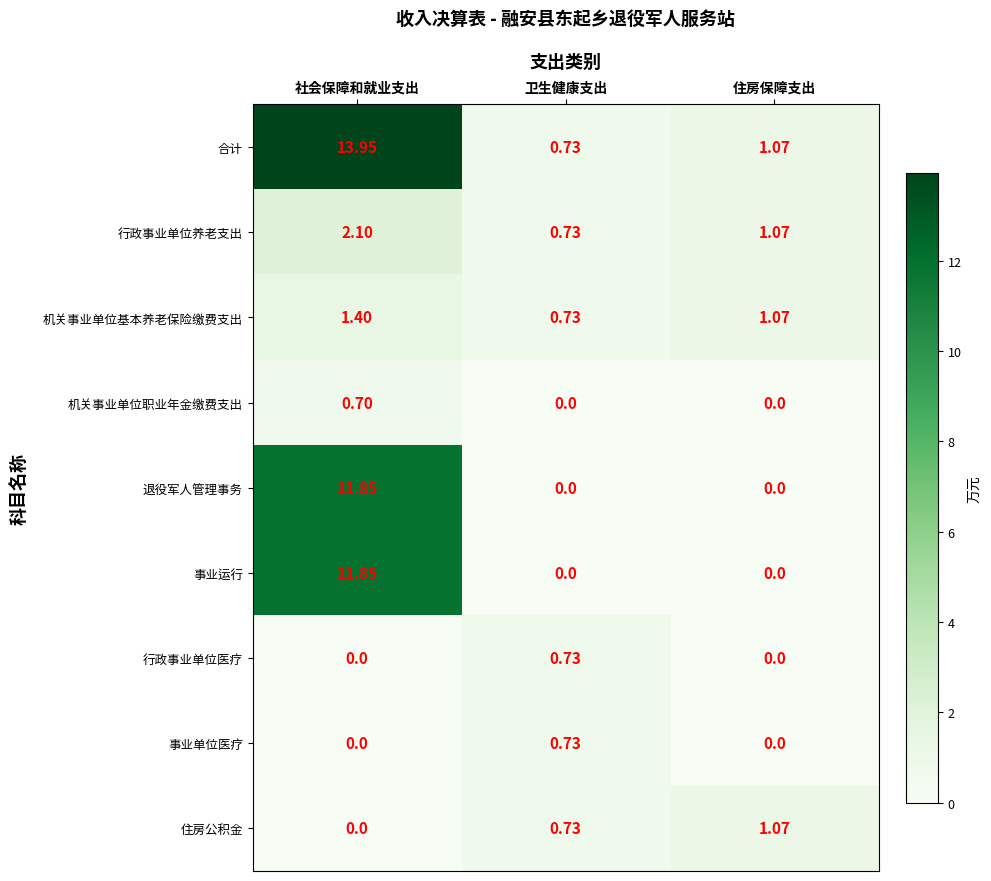

Is the value of 机关事业单位职业年金缴费支出 at 住房保障支出 greater than the value of 行政事业单位养老支出 at 住房保障支出?

No